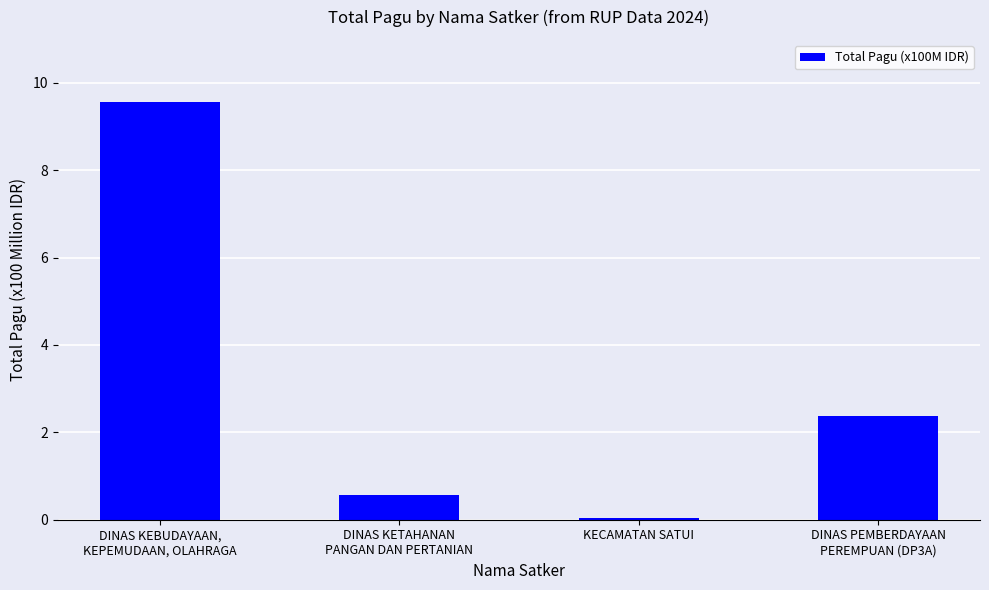

The chart shows a value of 0.2 at DINAS KETAHANAN
PANGAN DAN PERTANIAN. True or false?

False